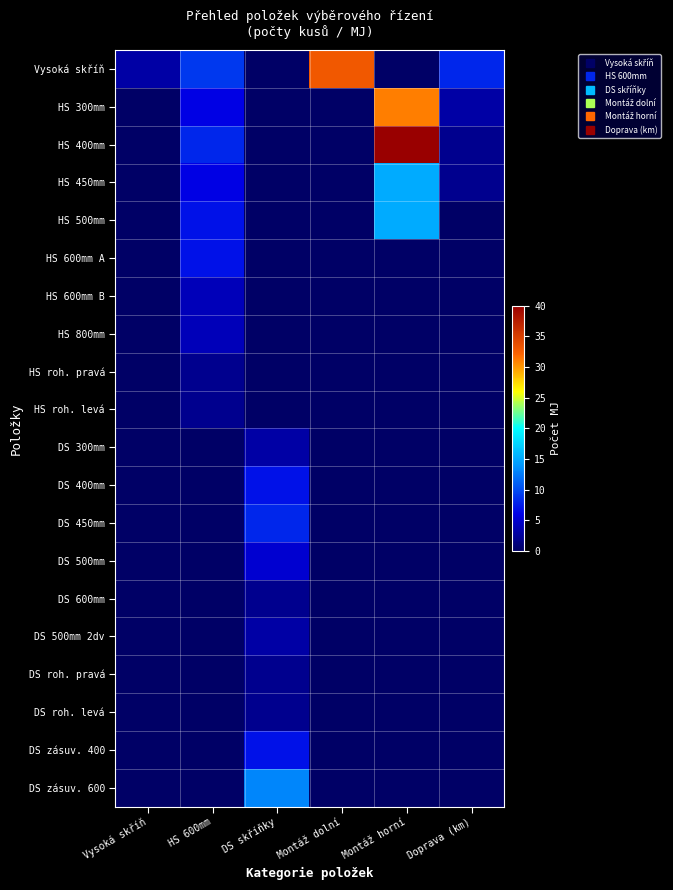

How many distinct data groups are displayed?

20